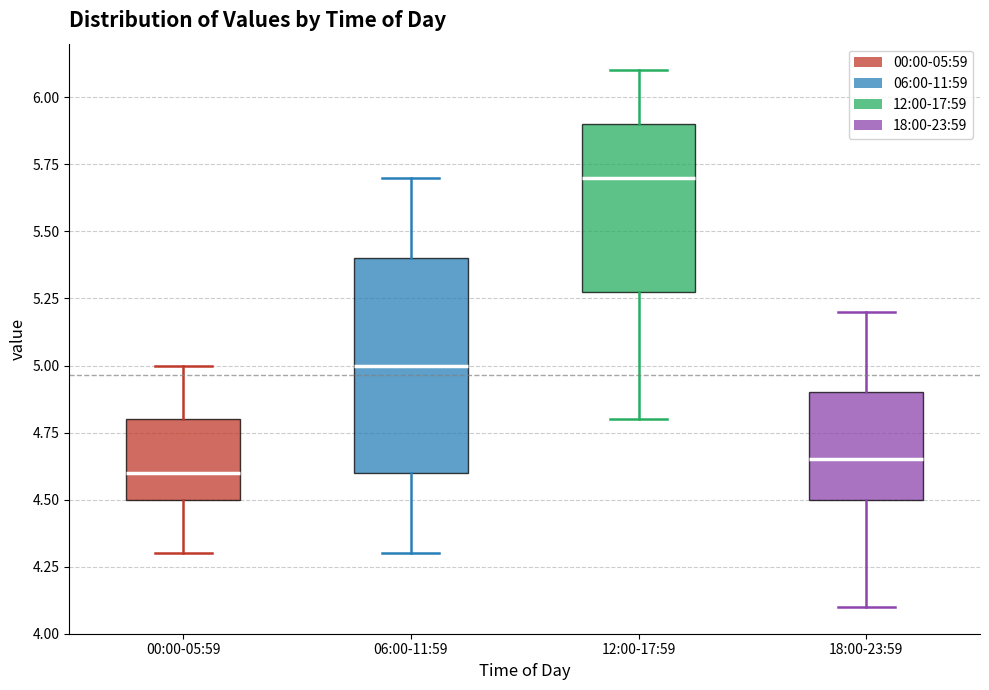

Reading left to right, transcribe this box plot: for each box, give where its median line is, the range the box spans, and where its two whiskers end, as read against the y-axis. The values are not printed on the chart, so give them approximately, as read against the axis.

00:00-05:59: median 4.60, box 4.50 to 4.80, whiskers 4.30 to 5.00
06:00-11:59: median 5.00, box 4.60 to 5.40, whiskers 4.30 to 5.70
12:00-17:59: median 5.70, box 5.30 to 5.90, whiskers 4.80 to 6.10
18:00-23:59: median 4.65, box 4.50 to 4.90, whiskers 4.10 to 5.20